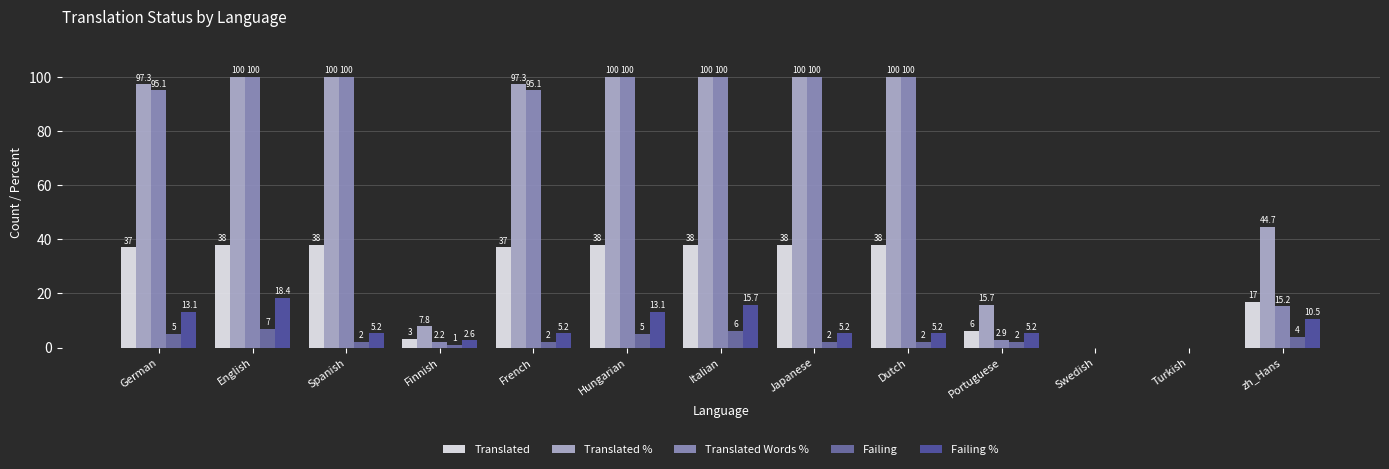

At Turkish, list the series in order from largest to smallest.

Translated, Translated %, Translated Words %, Failing, Failing %